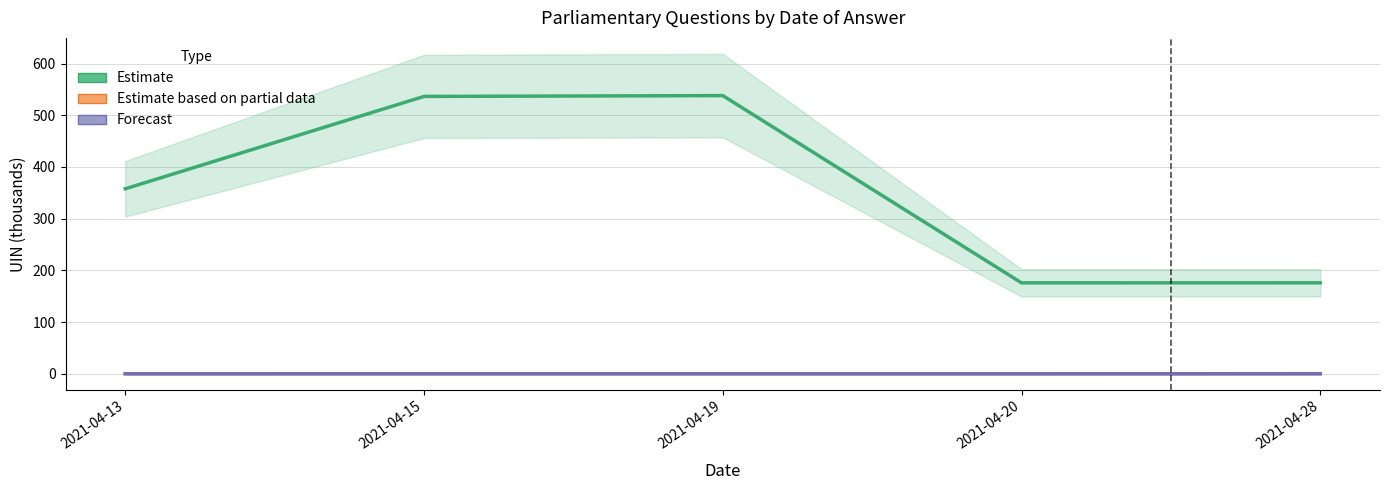

The value of Forecast at 2021-04-15 is 0.0. True or false?

True